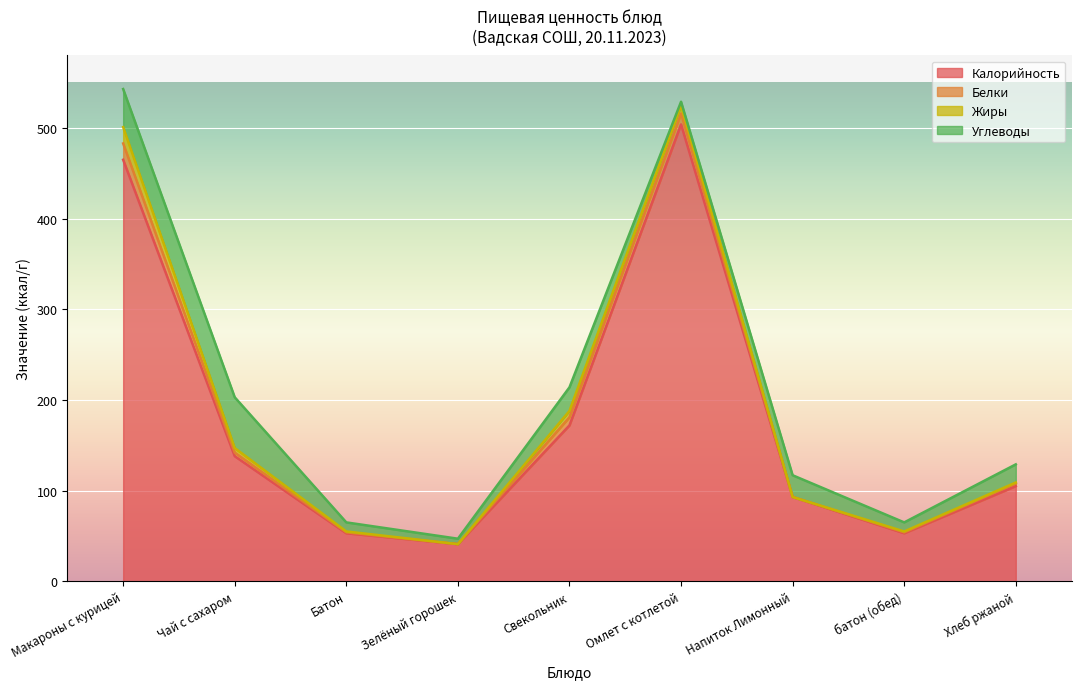

True or false: Углеводы has more than 2 interior local peaks.

True